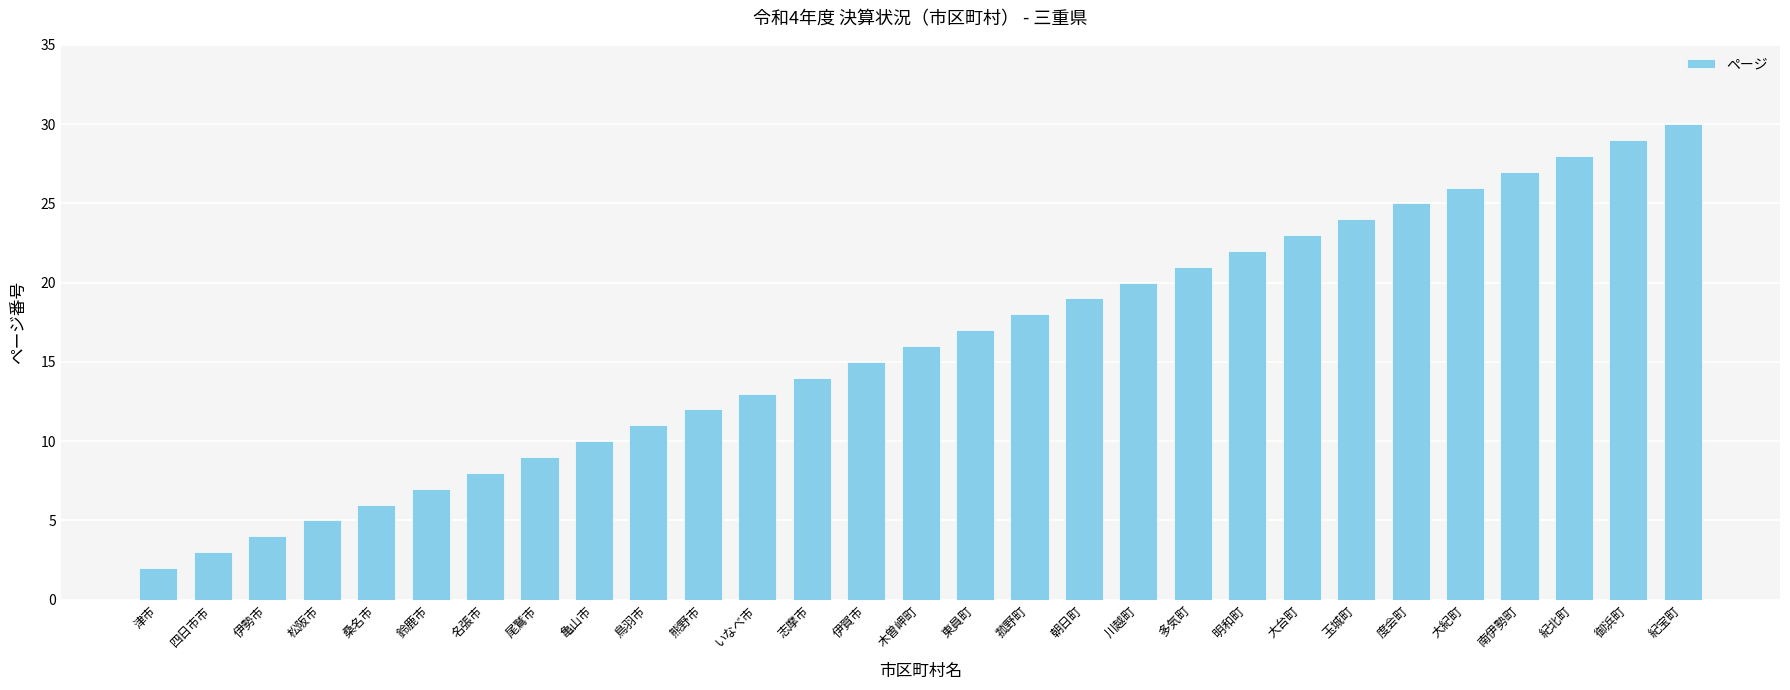

How many data points are less than 16?

14